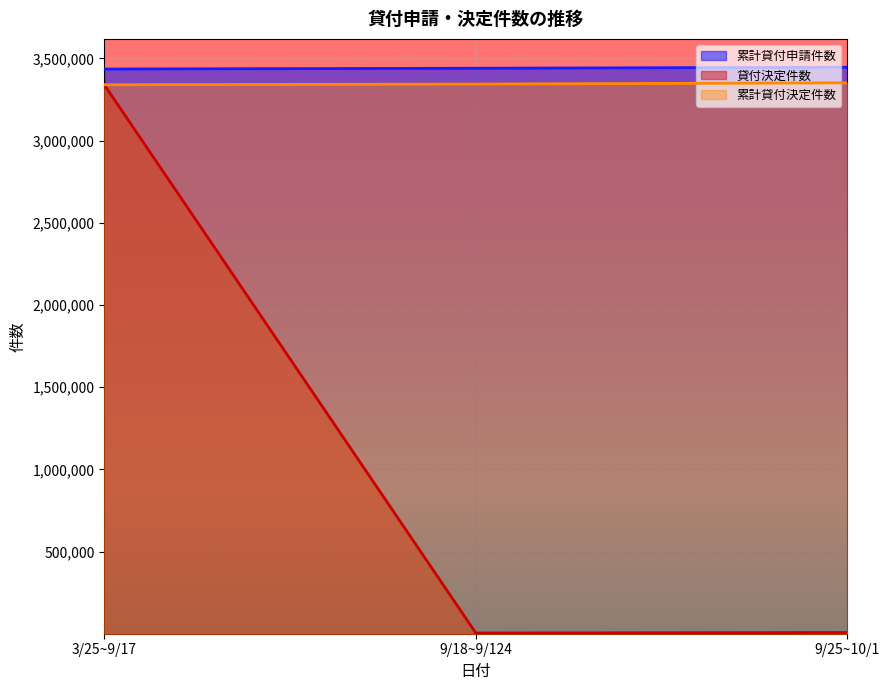

Read the 貸付決定件数 value at 3/25~9/17, to the nearest 50.

3339750